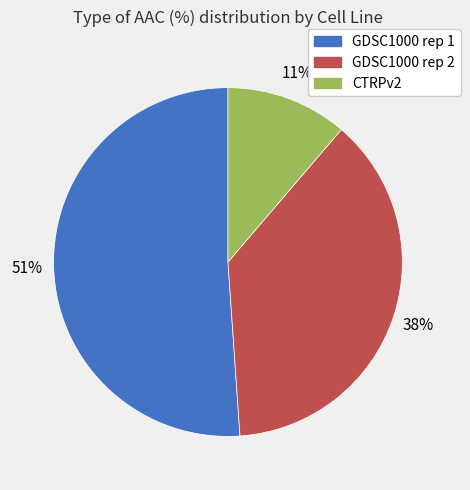

Which category accounts for the majority?

GDSC1000 rep 1